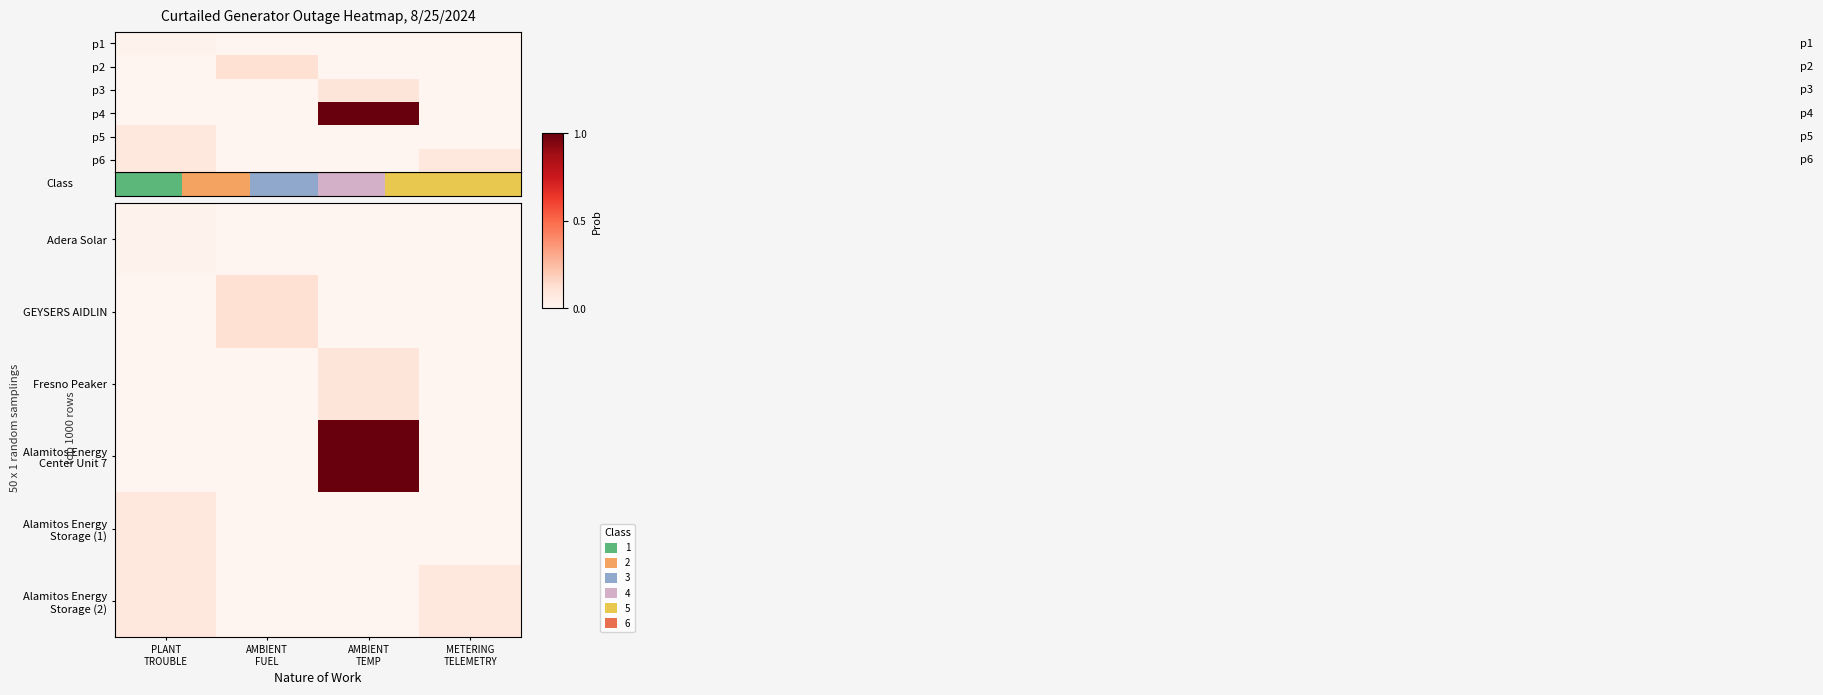

List the labels in order of p2 value, largest first.

AMBIENT FUEL, PLANT TROUBLE, AMBIENT TEMP, METERING TELEMETRY